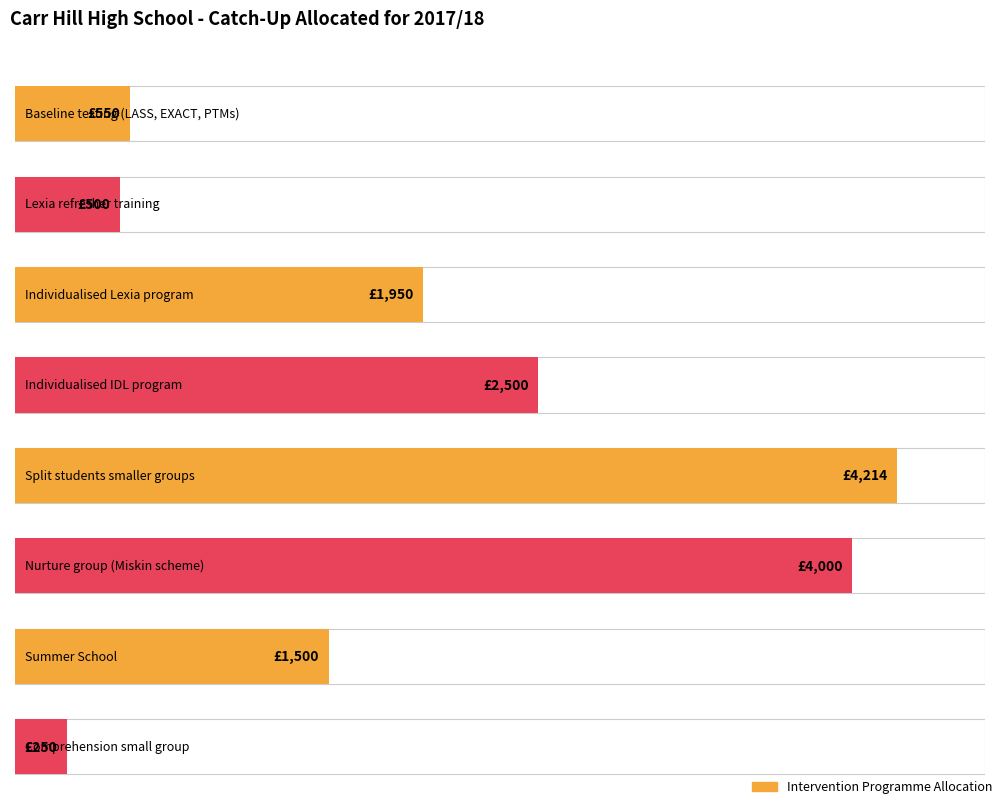

What position from the left is Summer School?

7